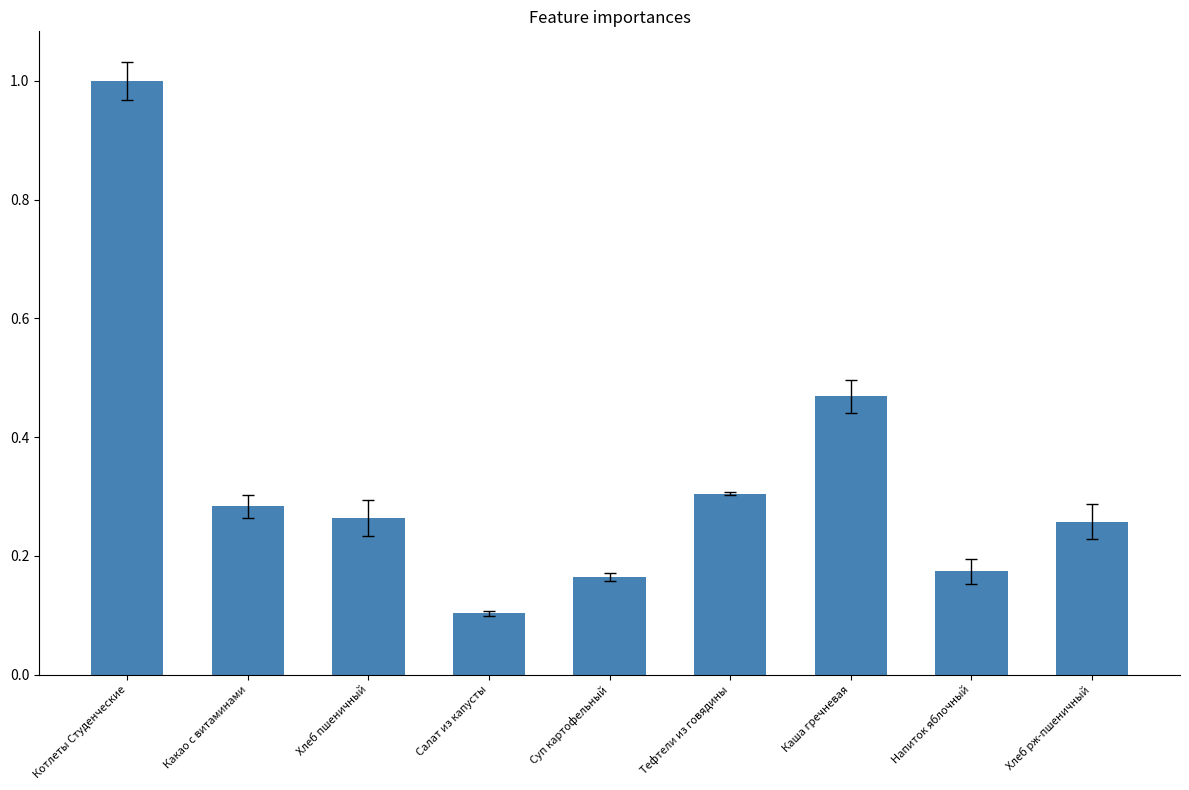

The value at Котлеты Студенческие is 1.5. True or false?

False